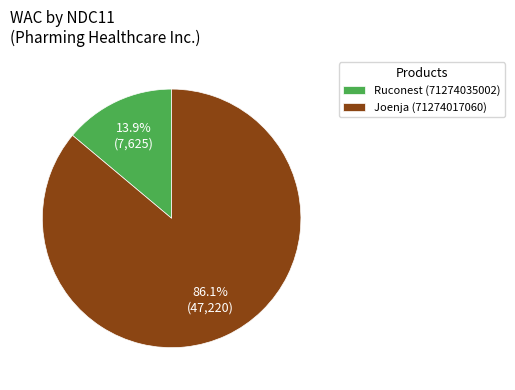

Count the number of slices in the pie.

2